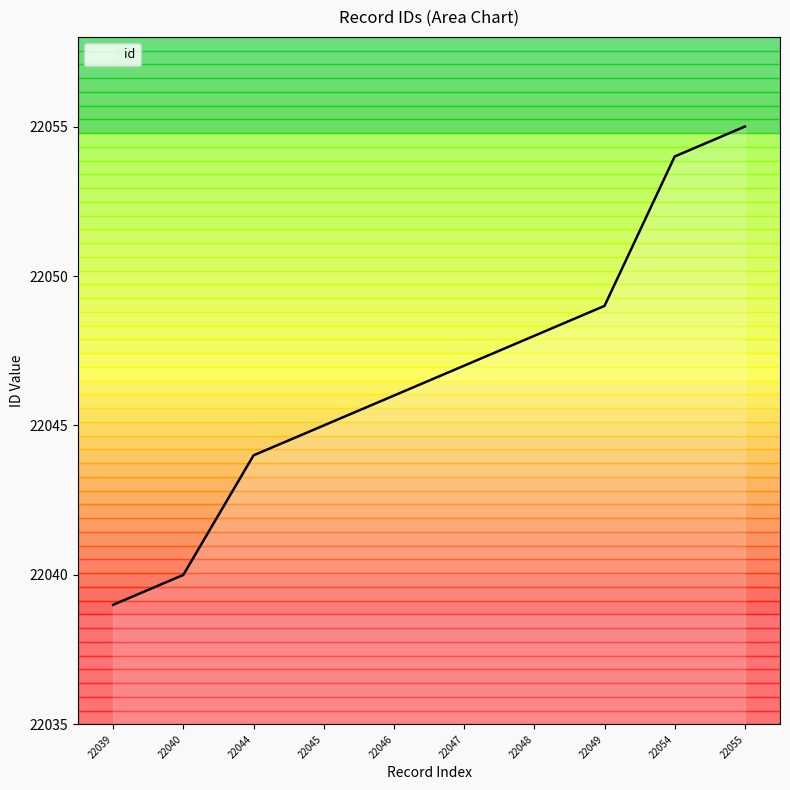

Approximately how many times larger is the value at 22047 compared to 22054?

1.0